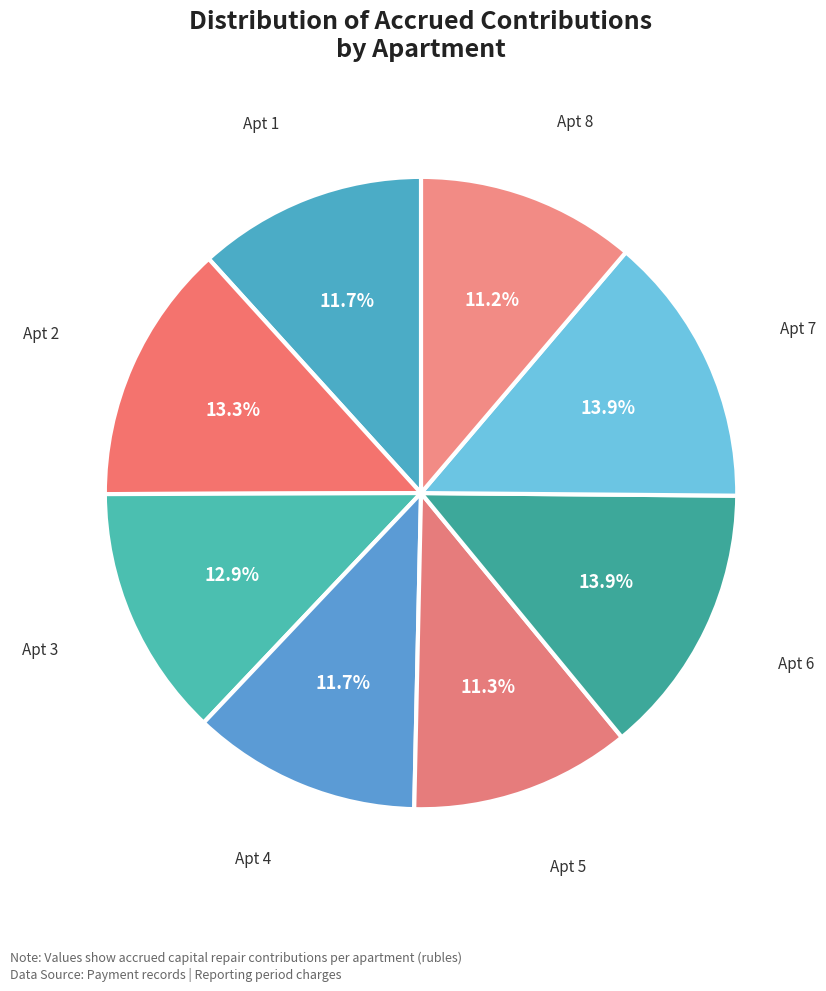

Approximately how many times larger is the value at Apt 5 compared to Apt 8?

1.0